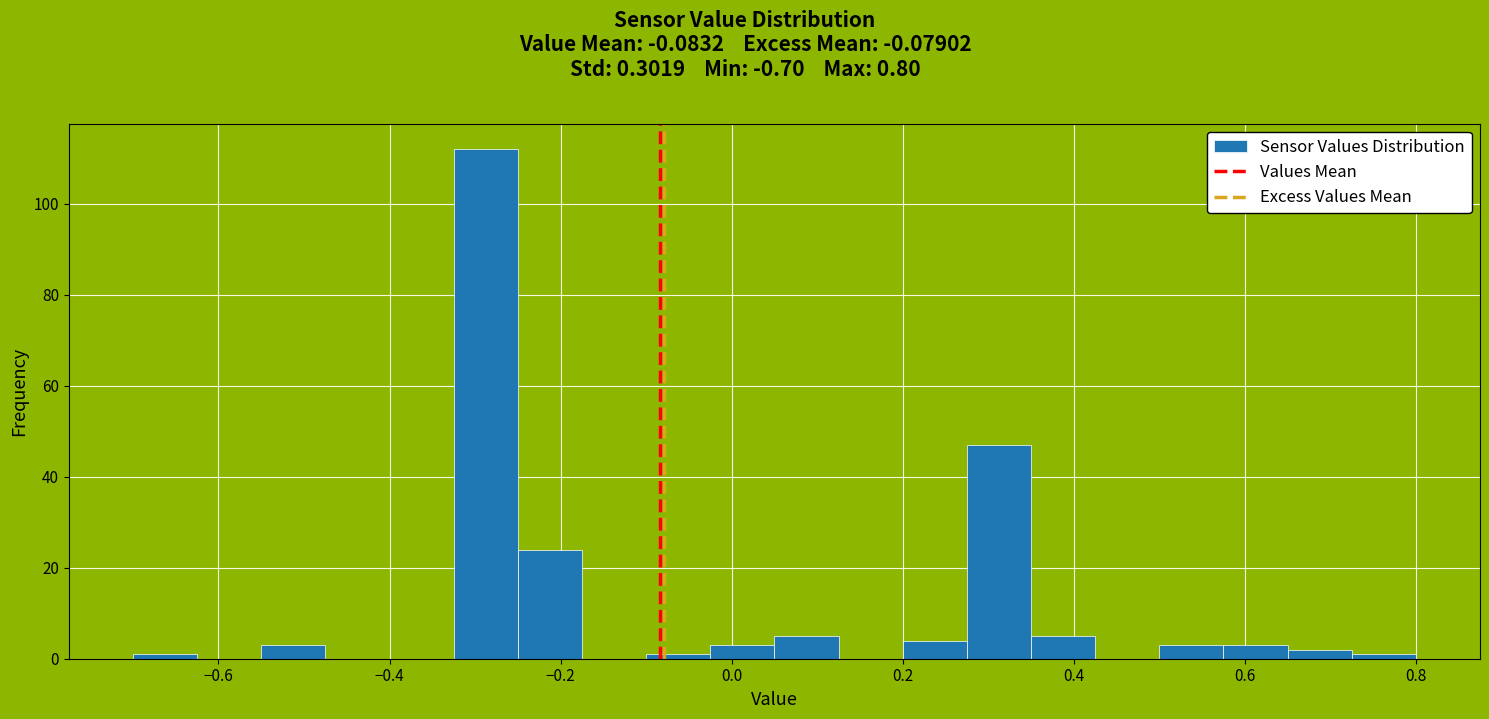

Around what value on the x-axis is the tallest bar? Give the approximate position of its centre, as read against the axis.

-0.28